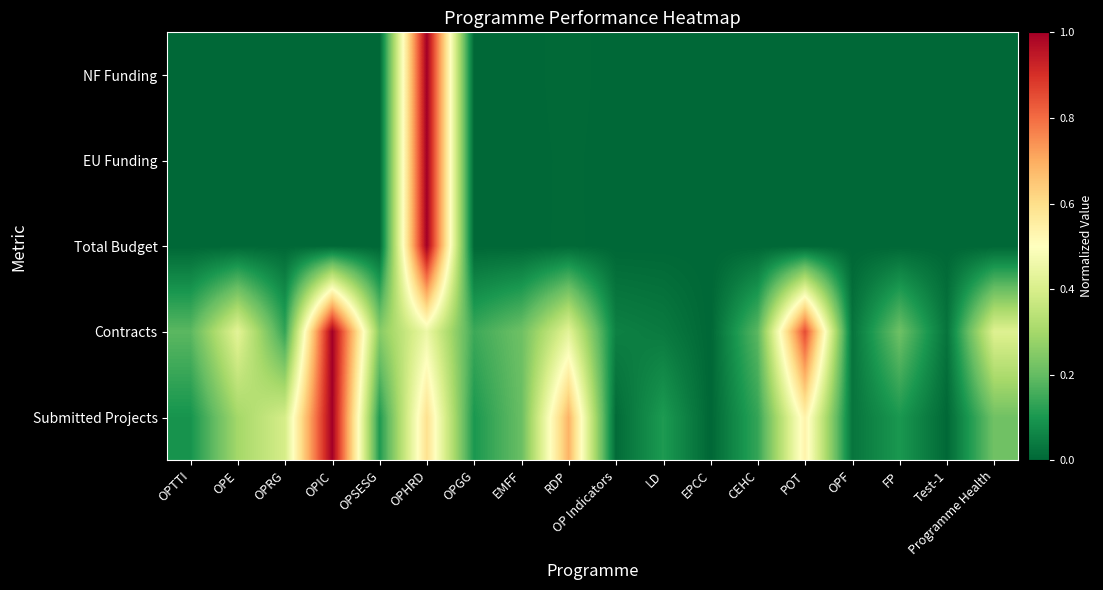

At OPE, list the series in order from largest to smallest.

Contracts, Submitted Projects, NF Funding, Total Budget, EU Funding